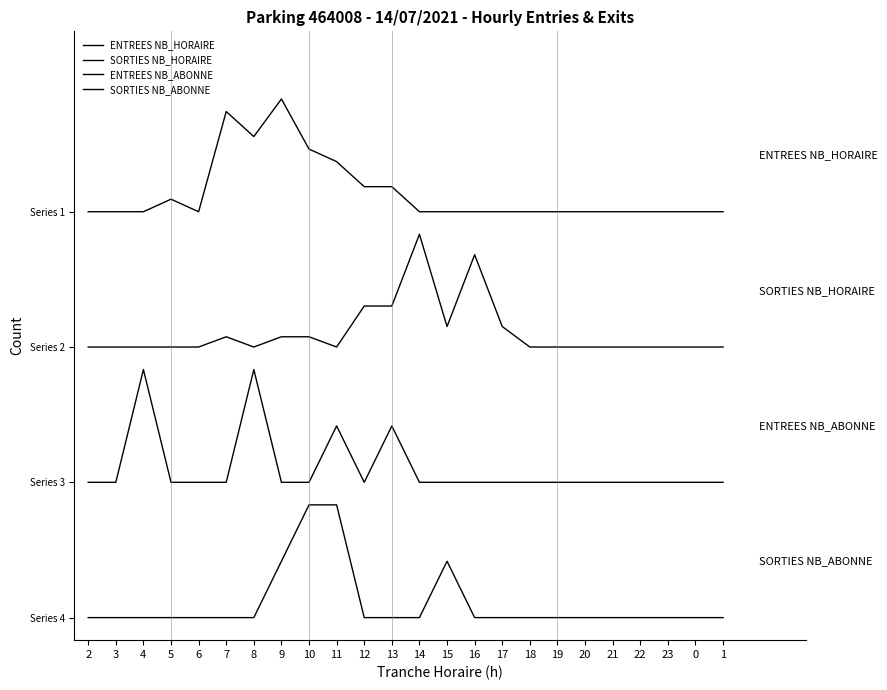

What is the label of the 15th point from the left?

16